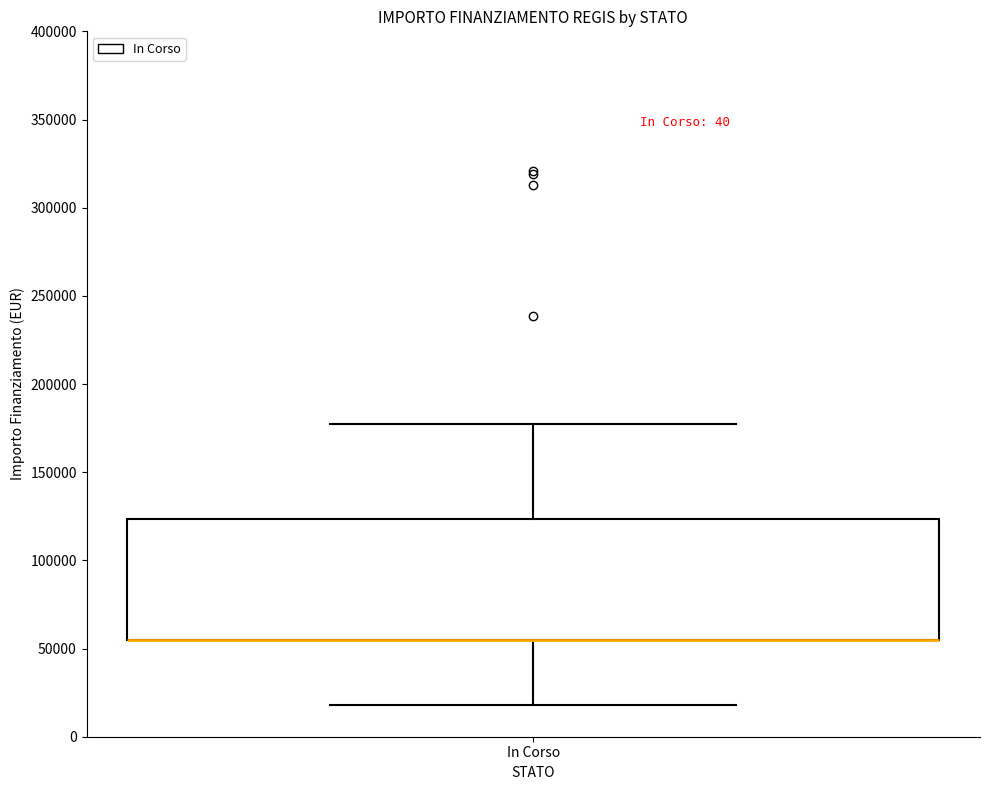

Where does the upper whisker of the box for In Corso end on the y-axis? The values are not printed on the chart, so give them approximately, as read against the axis.

175000